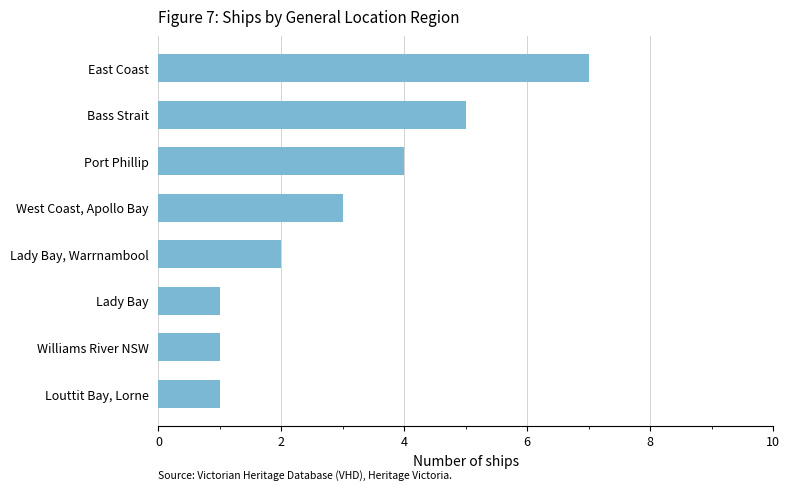

What value does the data have at West Coast, Apollo Bay?

3